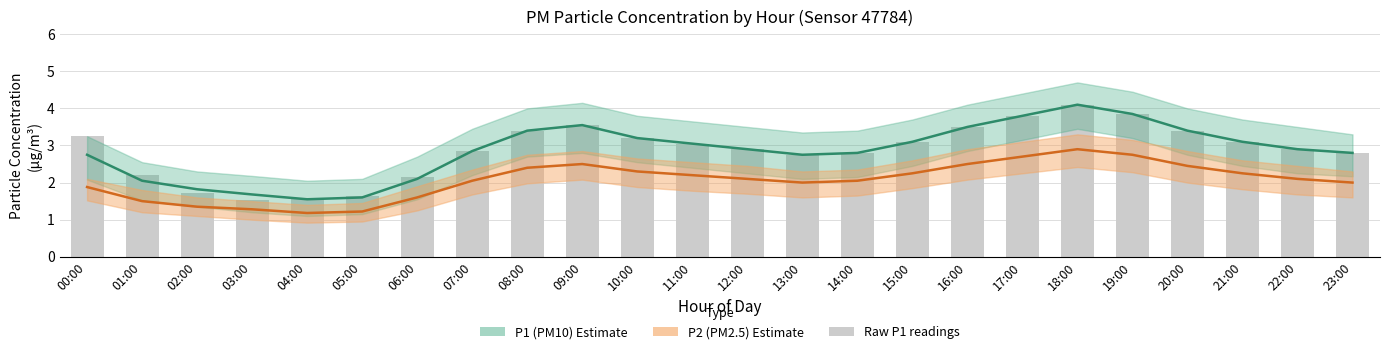

Reading left to right, transcribe all the data shown in this chart.

P1: 00:00=2.8	01:00=2.0	02:00=1.8	03:00=1.7	04:00=1.6	05:00=1.6	06:00=2.1	07:00=2.9	08:00=3.4	09:00=3.5	10:00=3.2	11:00=3.0	12:00=2.9	13:00=2.8	14:00=2.8	15:00=3.1	16:00=3.5	17:00=3.8	18:00=4.1	19:00=3.9	20:00=3.4	21:00=3.1	22:00=2.9	23:00=2.8
P2: 00:00=1.9	01:00=1.5	02:00=1.4	03:00=1.3	04:00=1.2	05:00=1.2	06:00=1.6	07:00=2.0	08:00=2.4	09:00=2.5	10:00=2.3	11:00=2.2	12:00=2.1	13:00=2.0	14:00=2.0	15:00=2.2	16:00=2.5	17:00=2.7	18:00=2.9	19:00=2.8	20:00=2.5	21:00=2.2	22:00=2.1	23:00=2.0
raw_P1: 00:00=3.2	01:00=2.2	02:00=1.7	03:00=1.5	04:00=1.6	05:00=1.6	06:00=2.1	07:00=2.9	08:00=3.4	09:00=3.5	10:00=3.2	11:00=3.0	12:00=2.9	13:00=2.8	14:00=2.8	15:00=3.1	16:00=3.5	17:00=3.8	18:00=4.1	19:00=3.9	20:00=3.4	21:00=3.1	22:00=2.9	23:00=2.8